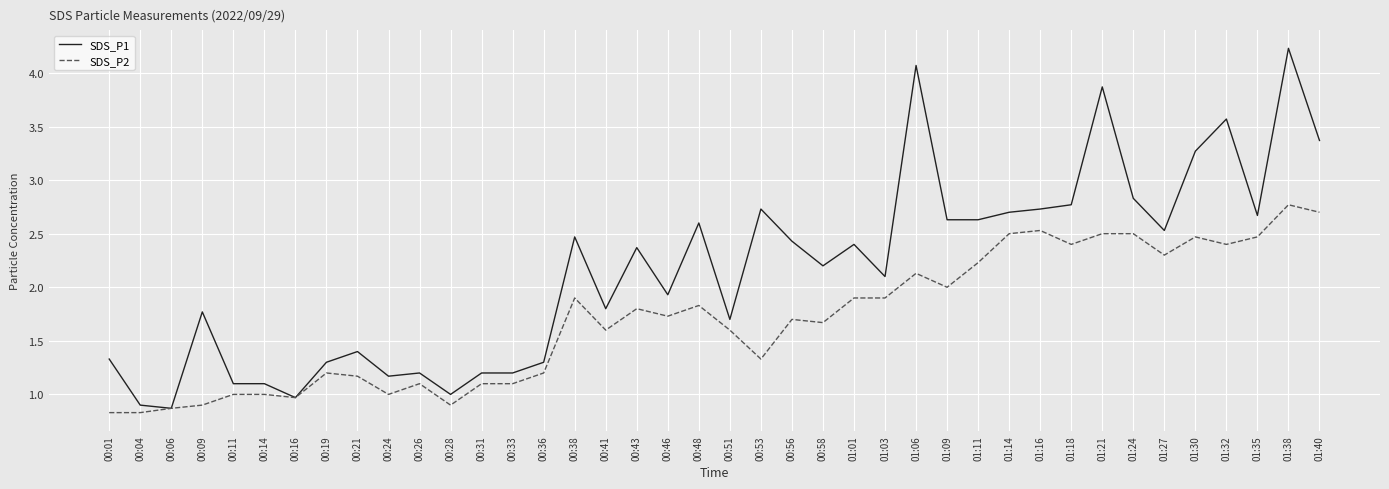

What is the lowest value of the SDS_P1 series?

0.9